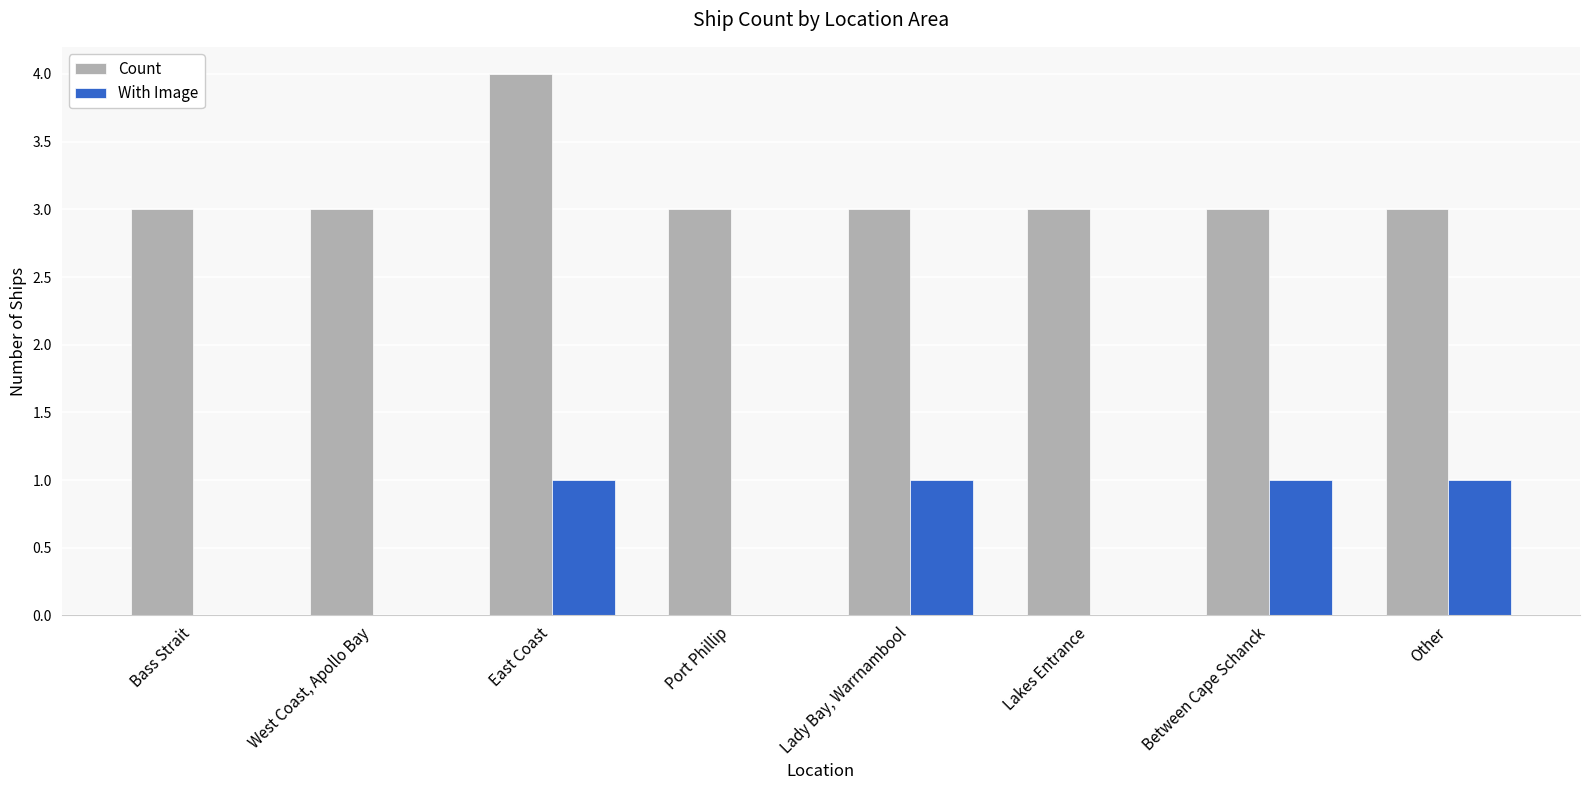

Are the bars horizontal?

No